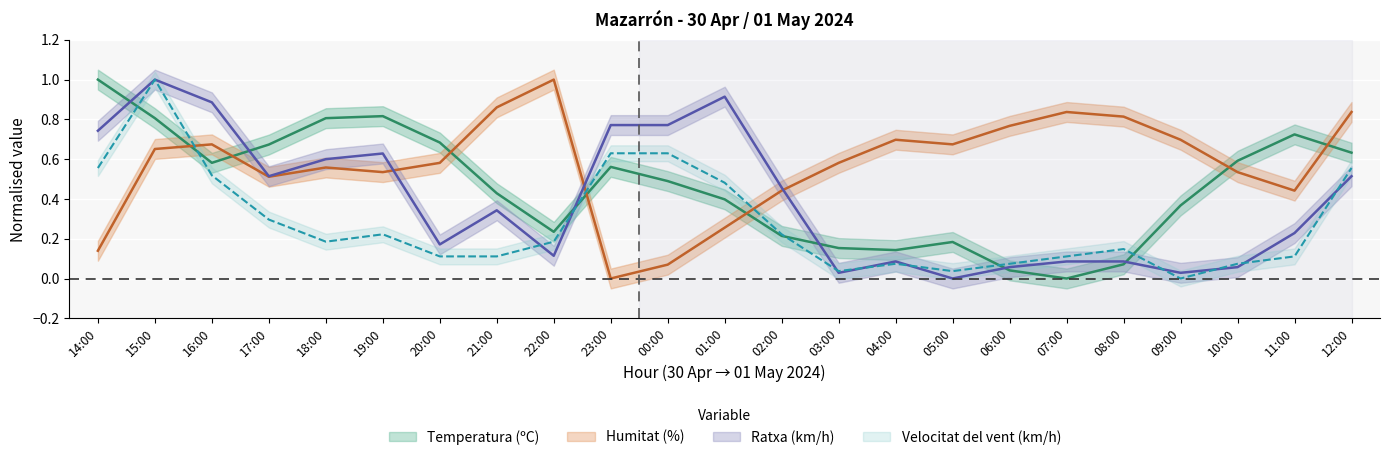

At which label is Velocitat del vent (km/h) closest to 0?

09:00